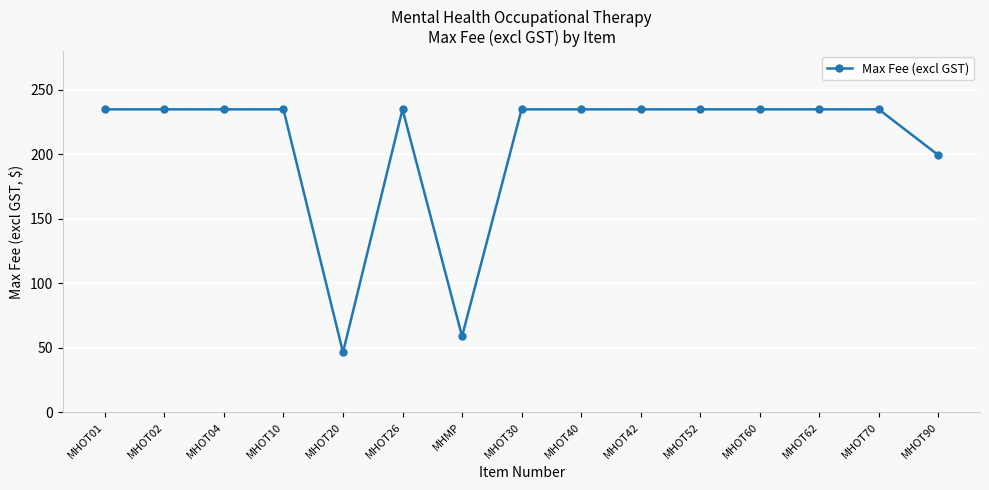

What is the difference between the values at MHOT90 and MHOT01?

35.5